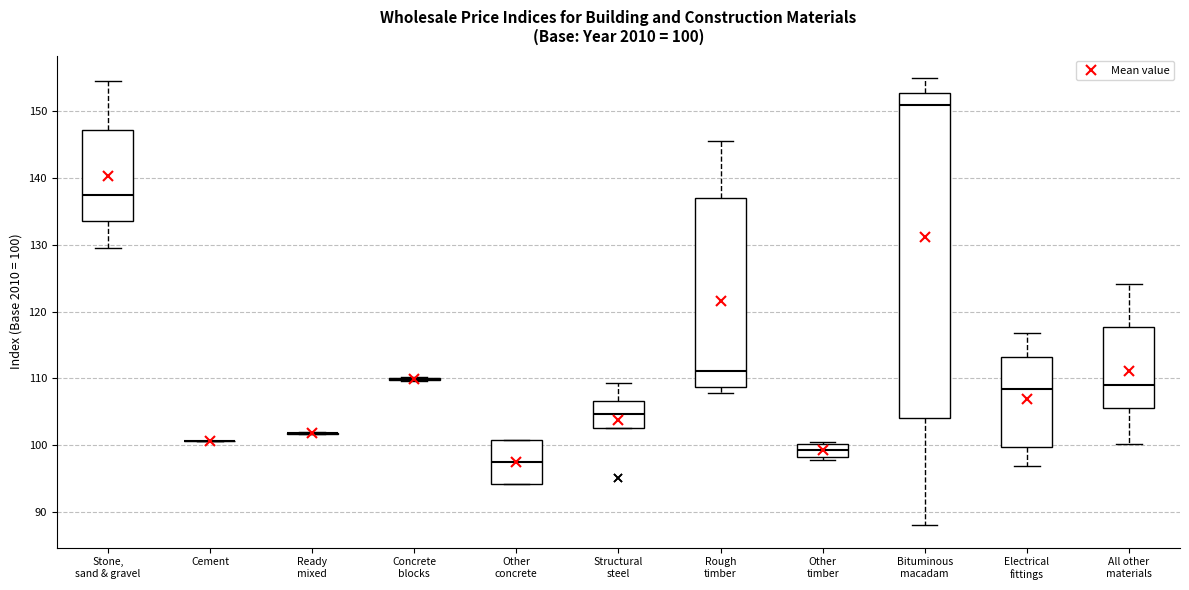

Which box is the tallest, from its lower edge to its upper edge?

Bituminous macadam